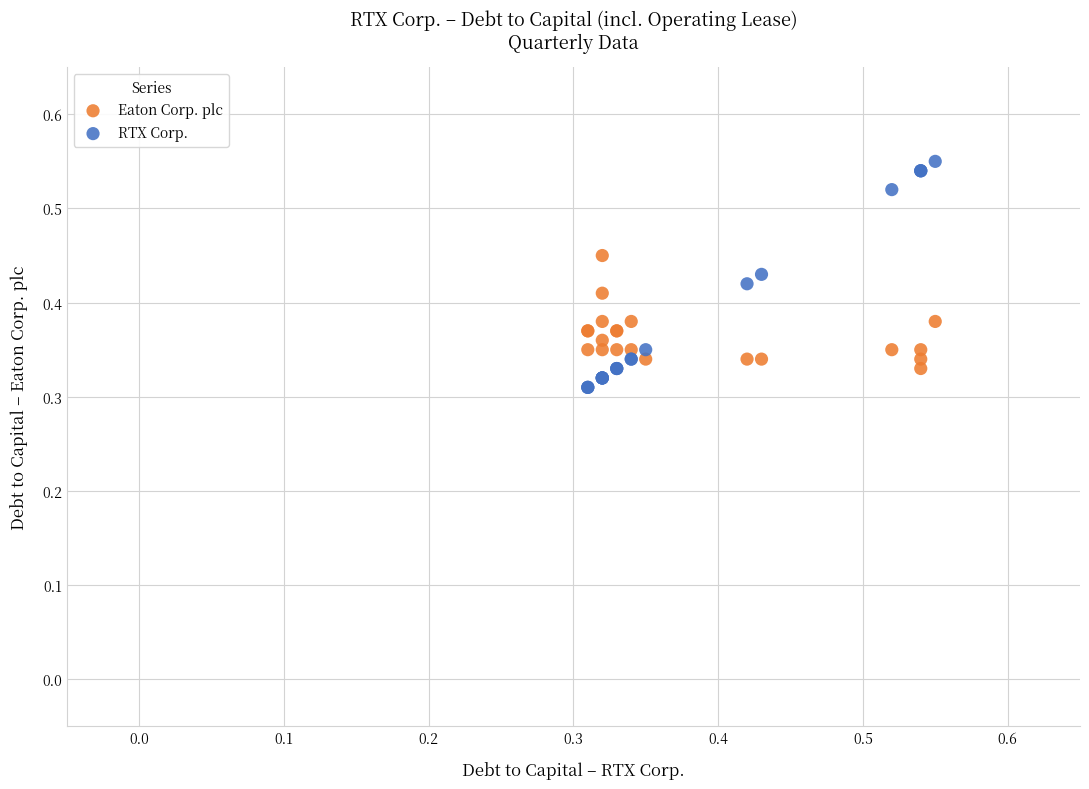

Which series contains the highest Y value?

RTX Corp.